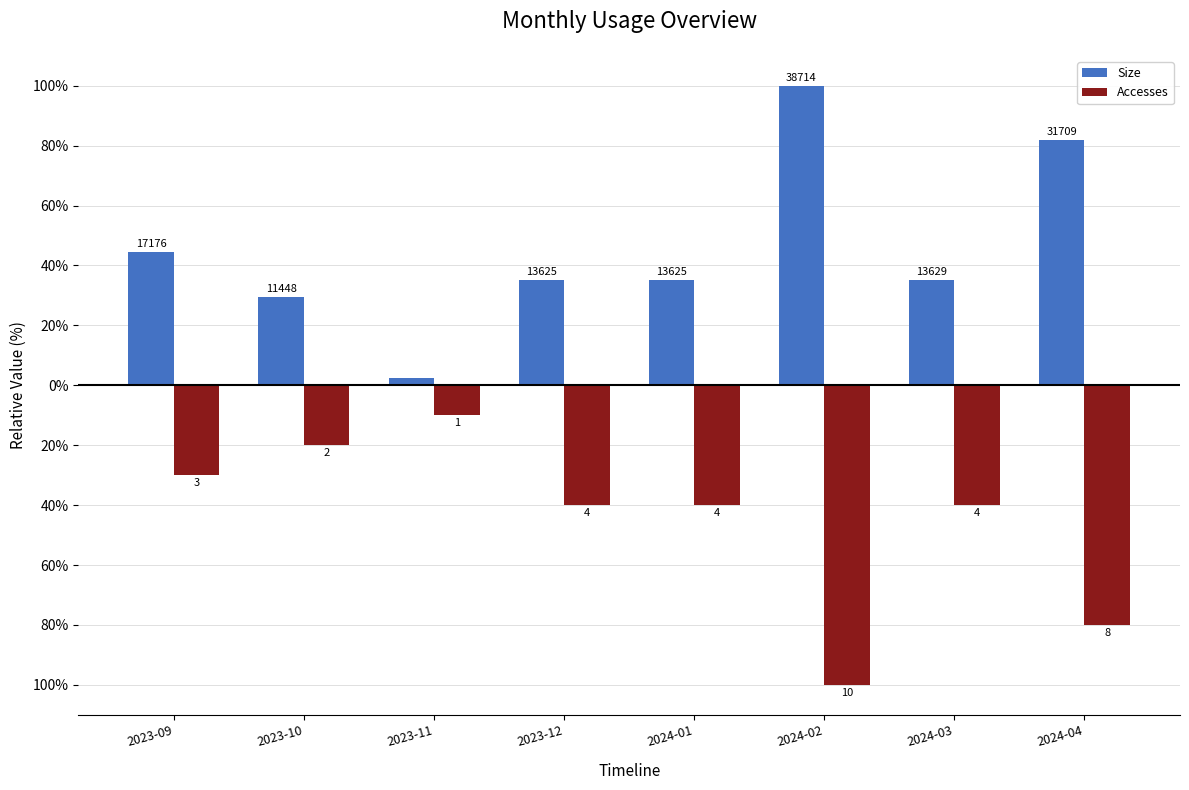

What is the difference between the maximum and minimum values in the Accesses series?

90.0